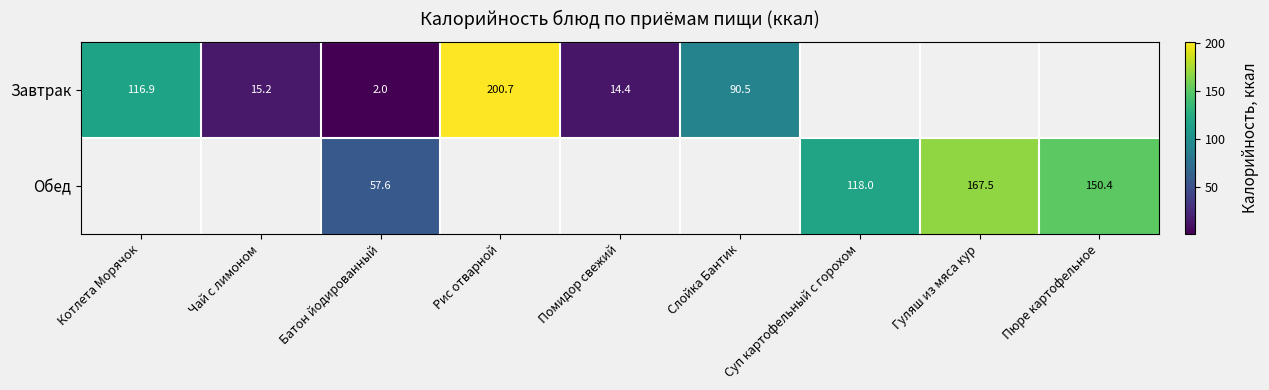

The Завтрак series shows 200.7 at Рис отварной. True or false?

True